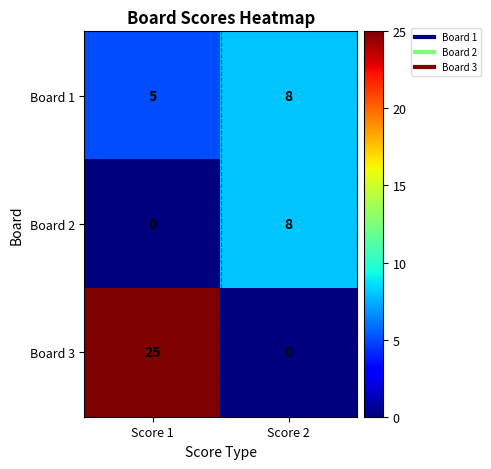

What is the difference between the Board 3 values at Score 2 and Score 1?

25